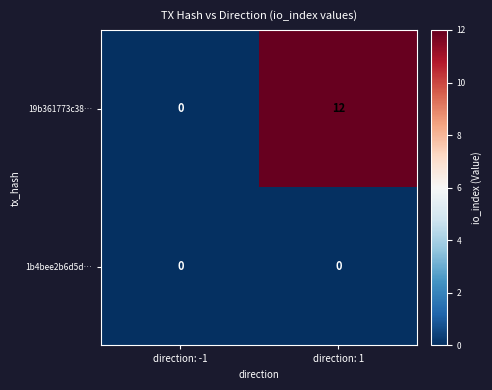

True or false: 19b361773c38… has a value of -8 at direction: -1.

False